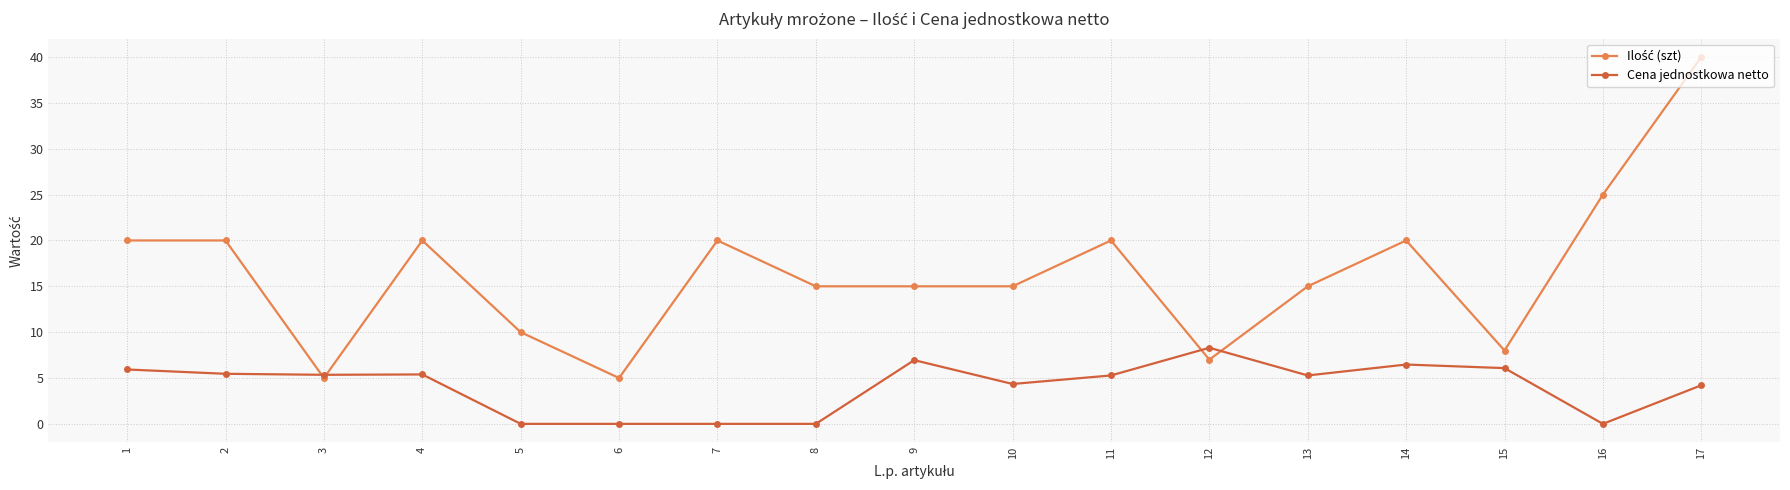

True or false: Cena jednostkowa netto has more than 2 points higher than both neighbors.

True